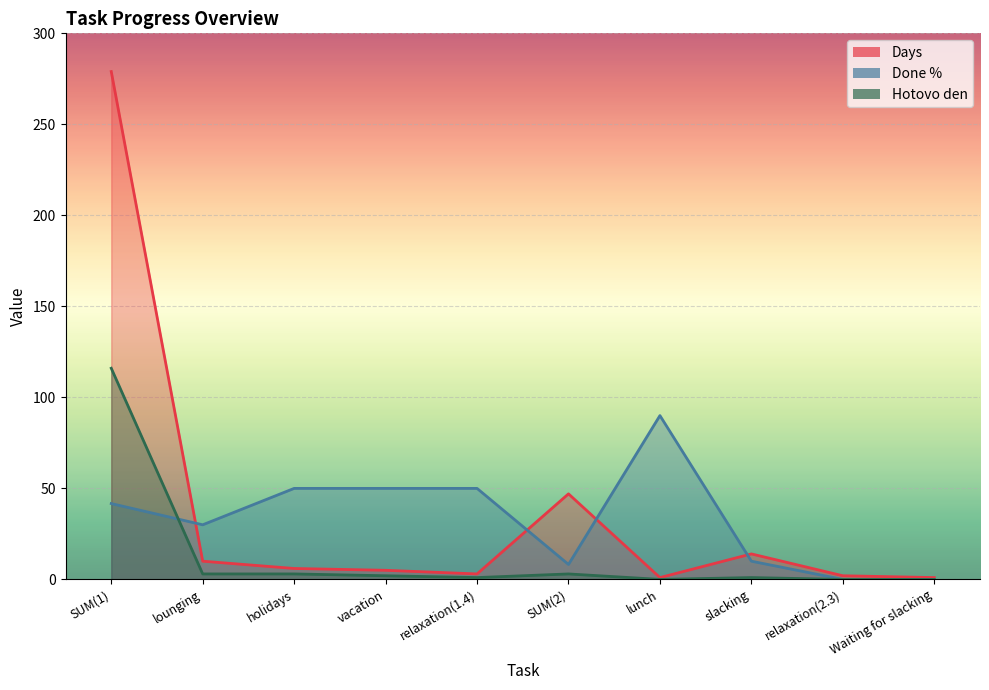

What is the average value of the Done % series?

33.0